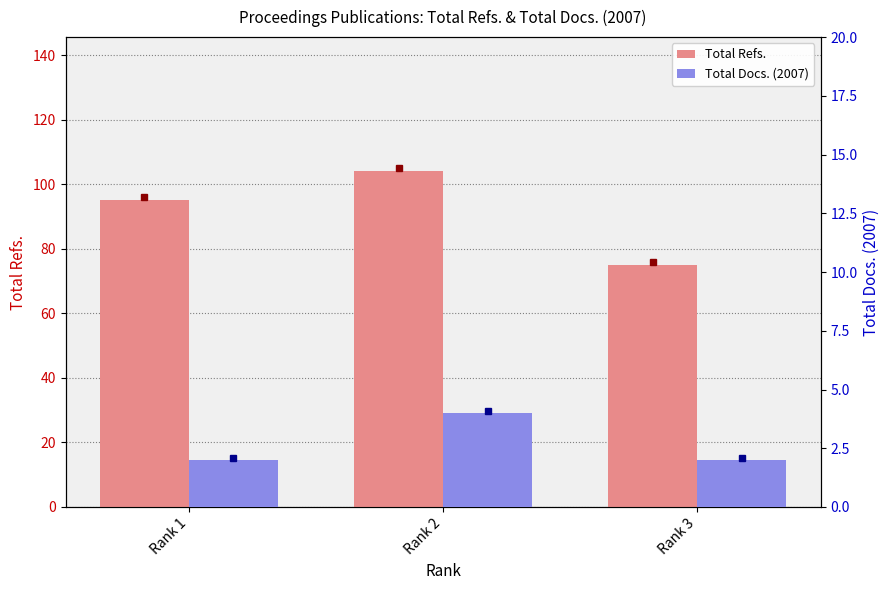

How many groups of bars are there?

3